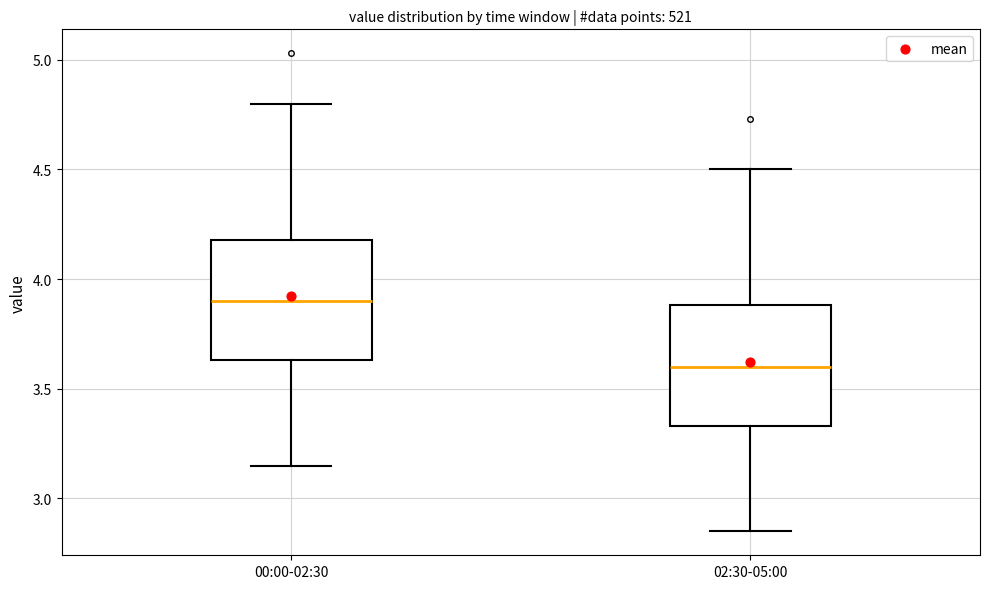

Reading left to right, read every box against the y-axis: the position of its median line, the range the box covers, and the ends of its whiskers. The values are not printed on the chart, so give them approximately, as read against the axis.

00:00-02:30: median 3.90, box 3.65 to 4.20, whiskers 3.15 to 4.80
02:30-05:00: median 3.60, box 3.35 to 3.90, whiskers 2.85 to 4.50